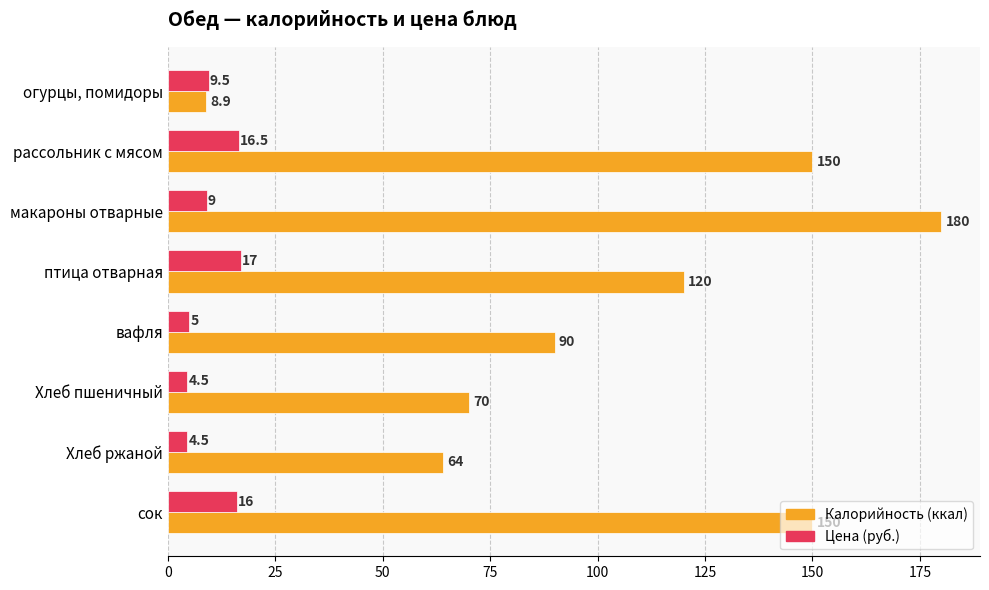

Which category has the highest value across all series?

макароны отварные